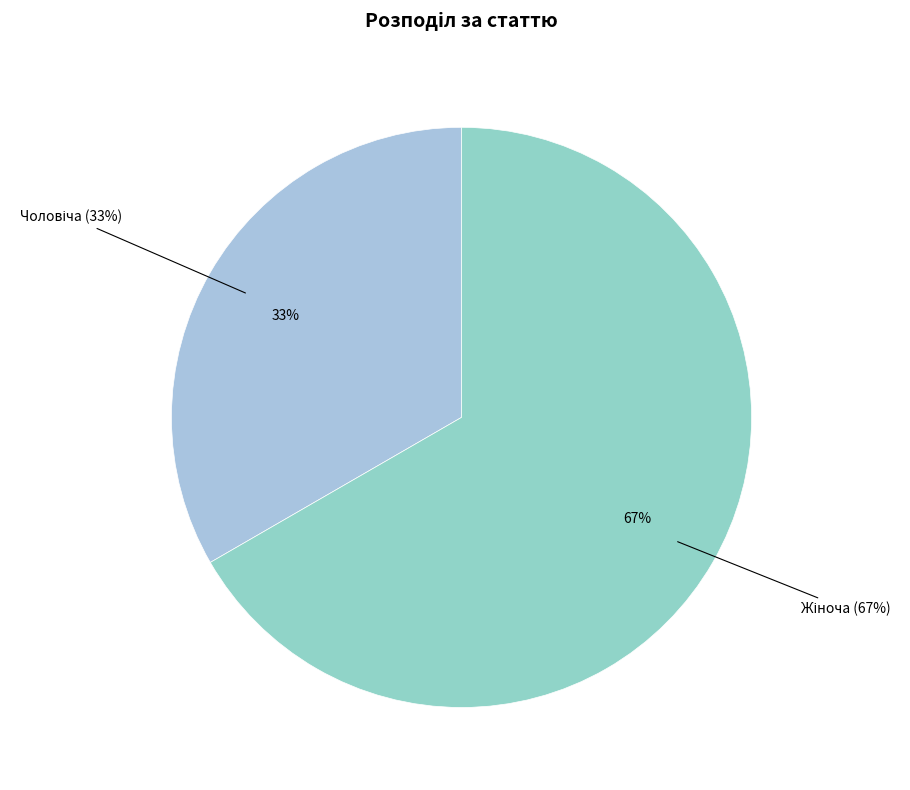

How much of the chart is everything except Чоловіча?

66.7%